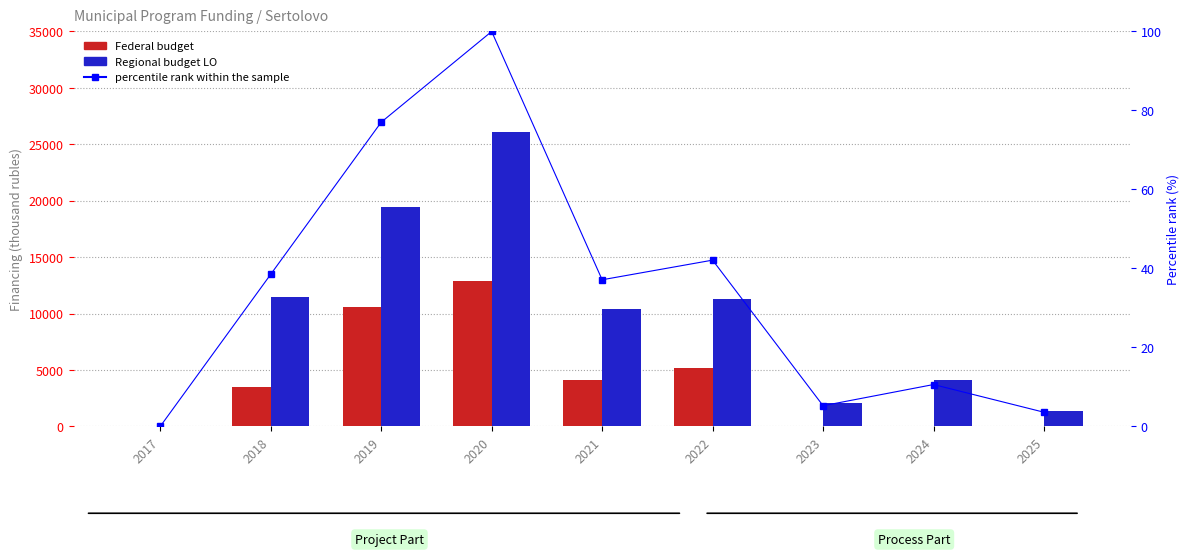

True or false: percentile rank within the sample has a value of 0.0 at 2017.

True